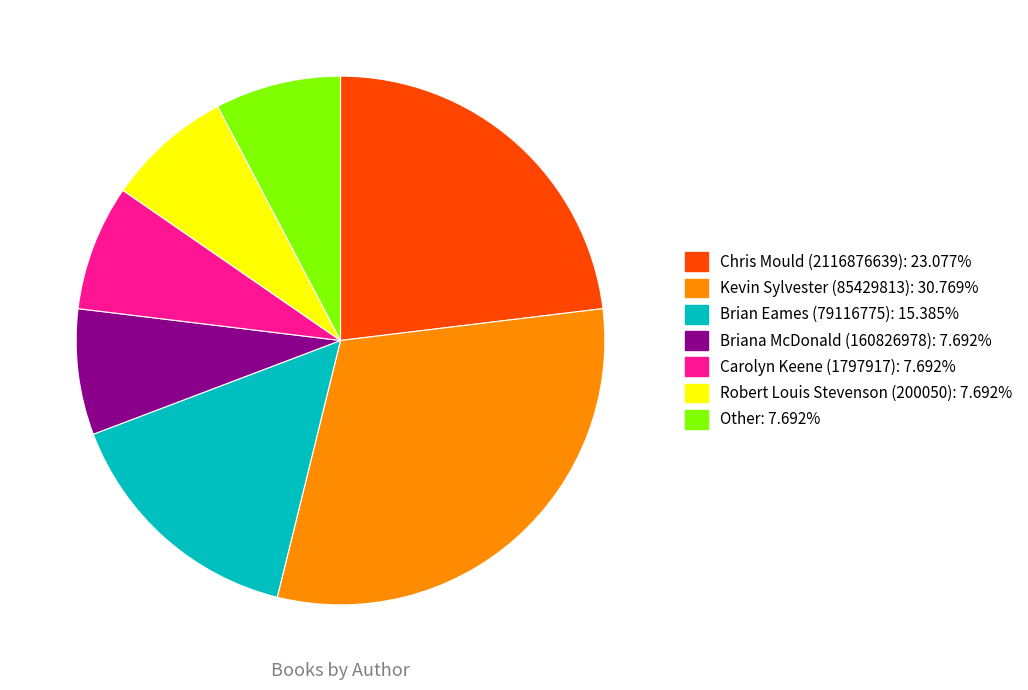

Do Chris Mould (2116876639) and Robert Louis Stevenson (200050) together represent more than half of the pie?

No